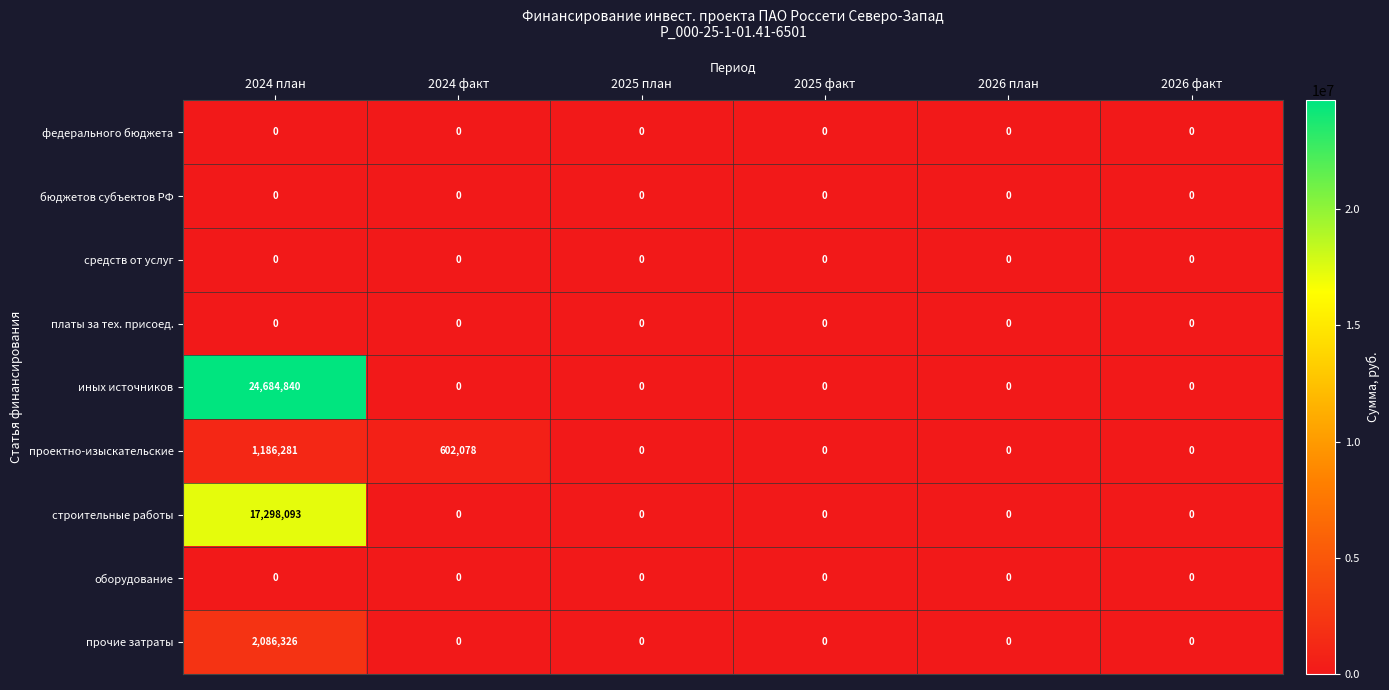

What is the spread (max minus min) of values at 2024 план?

24684840